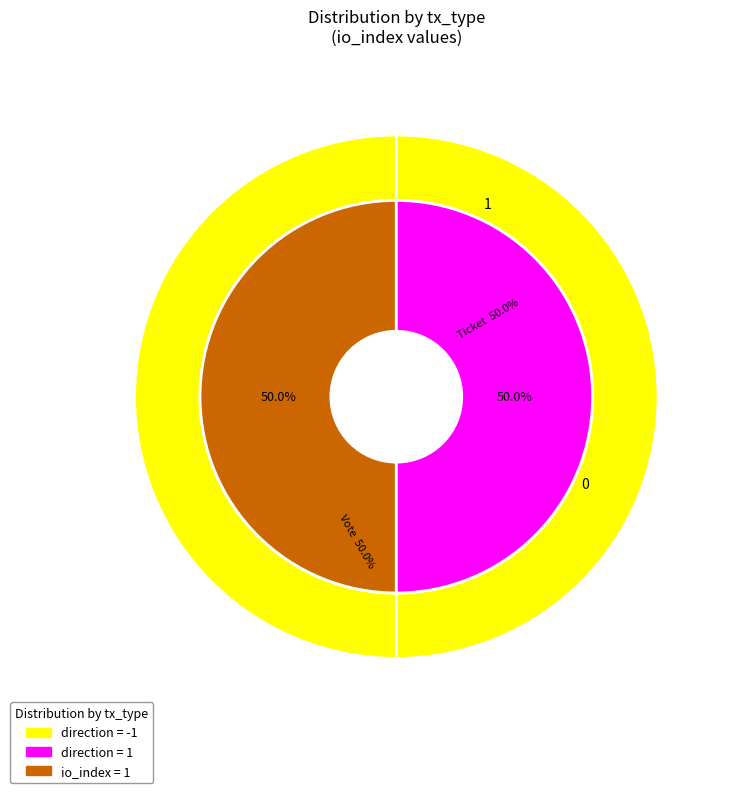

Combined, what portion of the pie is Ticket and Vote?

100.0%